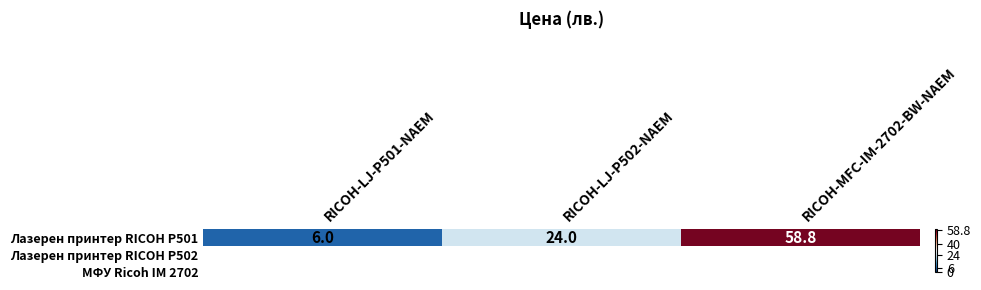

At which label is the value closest to 32?

RICOH-LJ-P502-NAEM